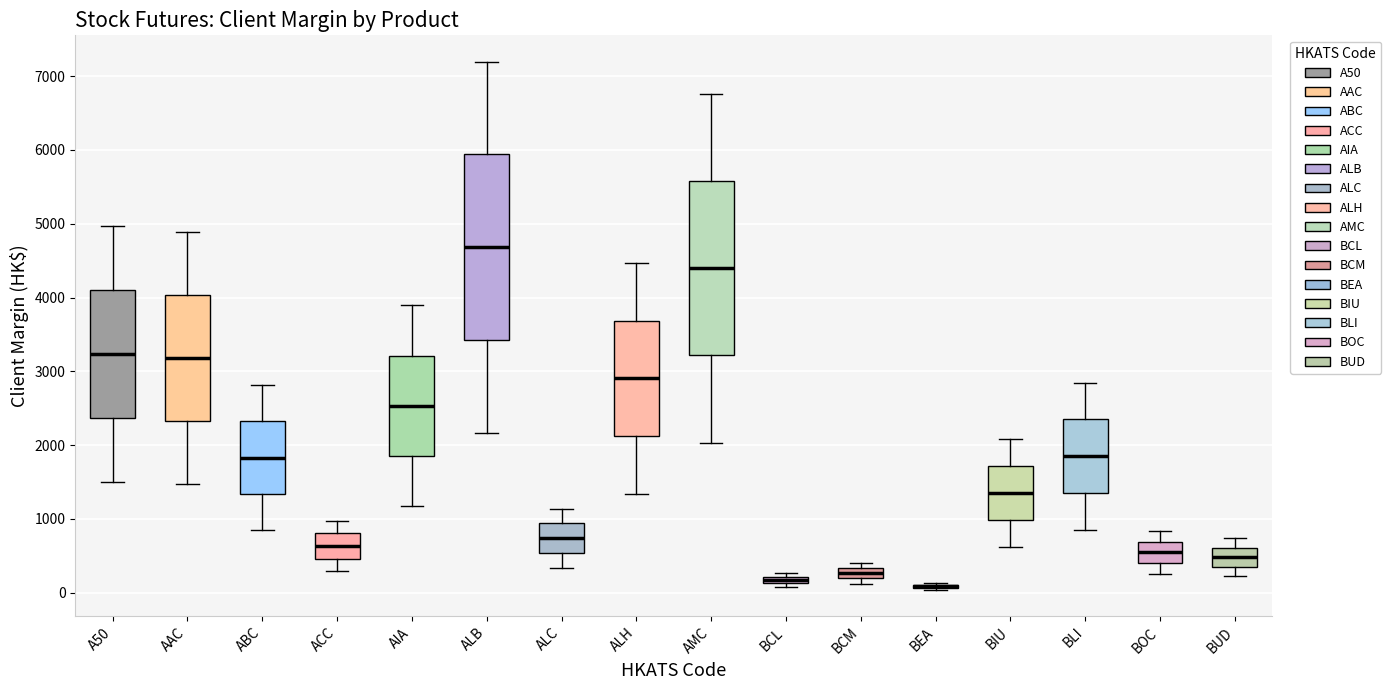

Which box is the tallest, from its lower edge to its upper edge?

ALB